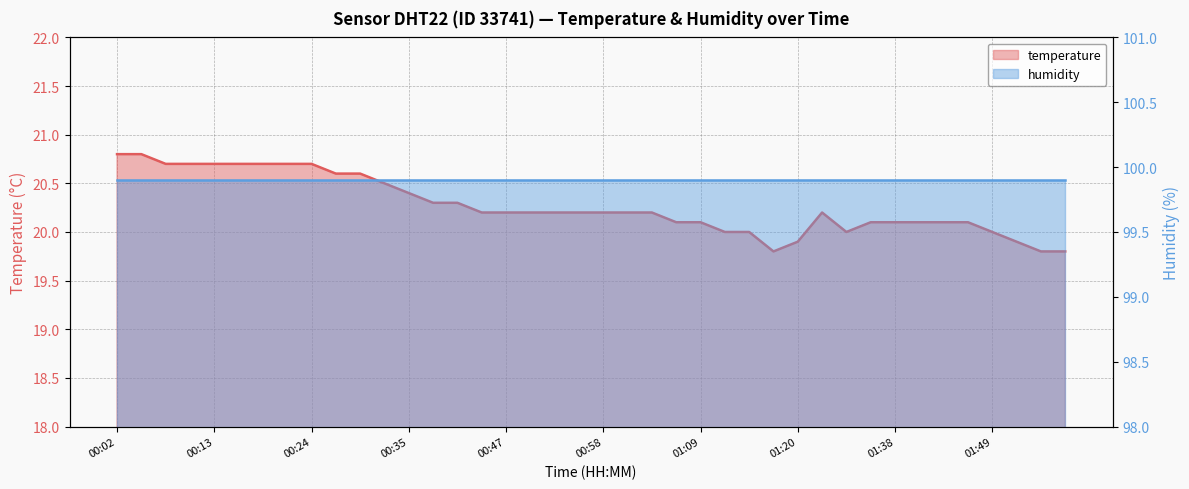

What position from the left is 01:40?

34